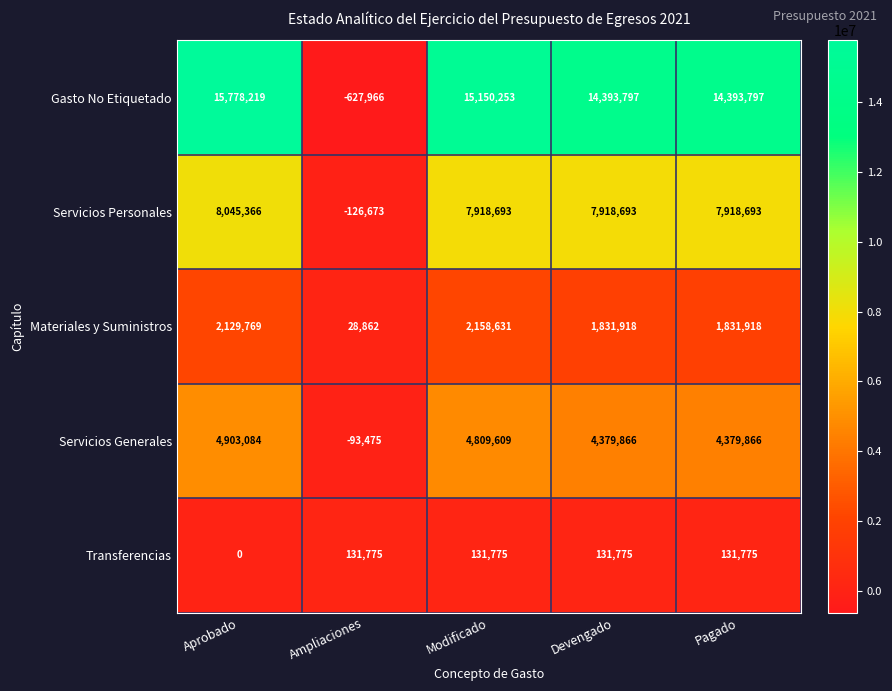

List the series in order of their peak value, highest first.

Gasto No Etiquetado, Servicios Personales, Servicios Generales, Materiales y Suministros, Transferencias